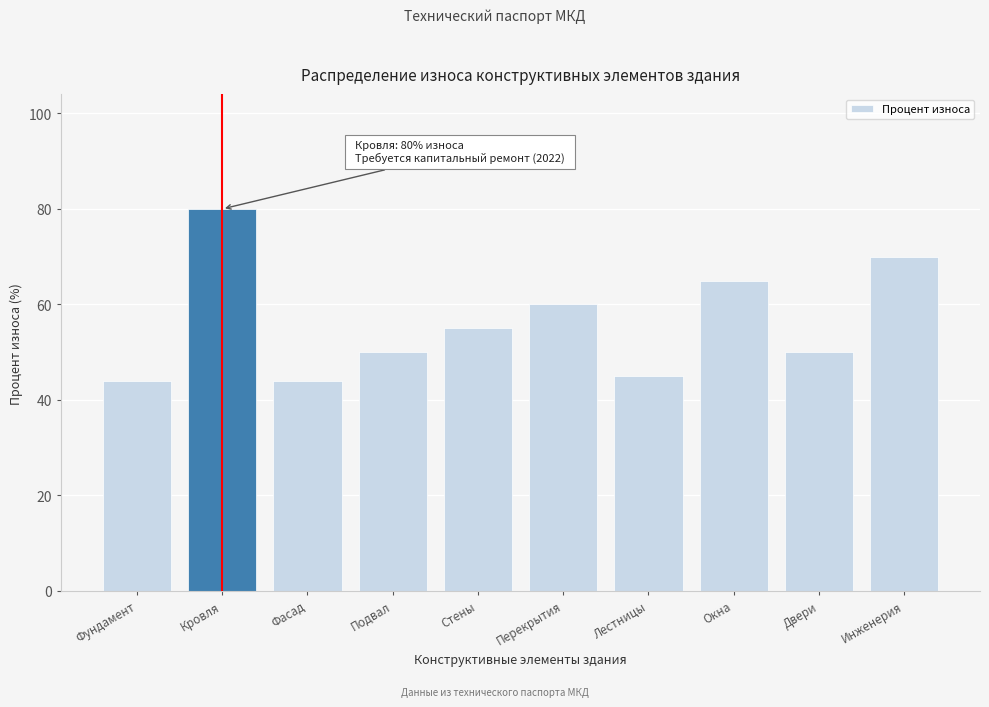

Reading left to right, transcribe all the data shown in this chart.

44	80	44	50	55	60	45	65	50	70